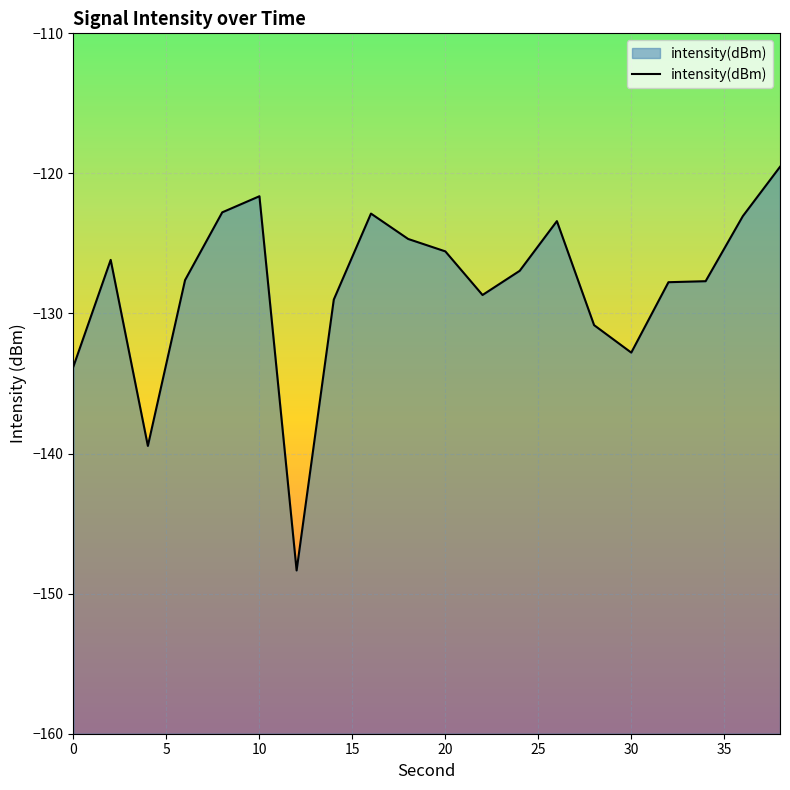

How many values are below -126?

12